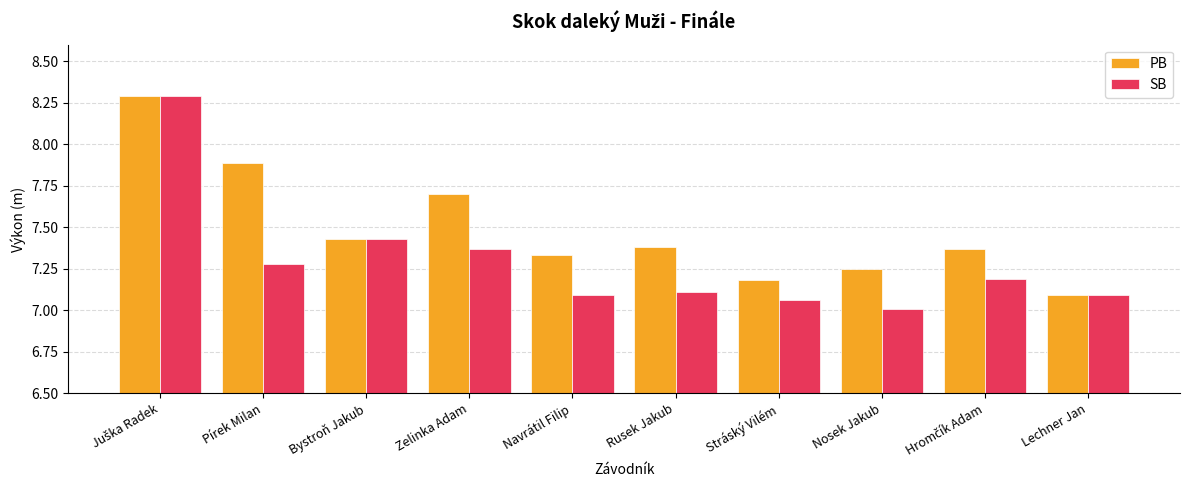

What is the total value across all series at Lechner Jan?

14.2